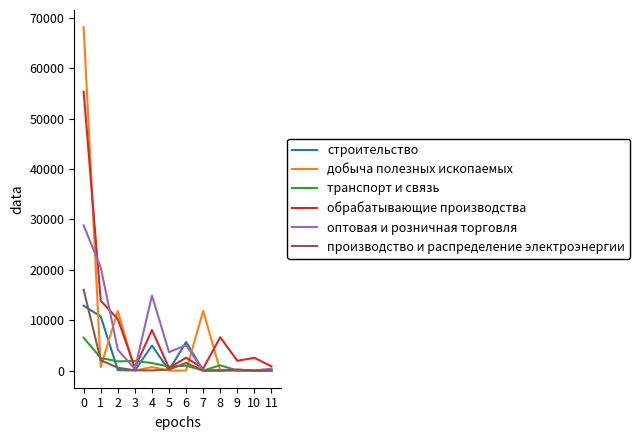

The value of транспорт и связь at 9 is 3447. True or false?

False